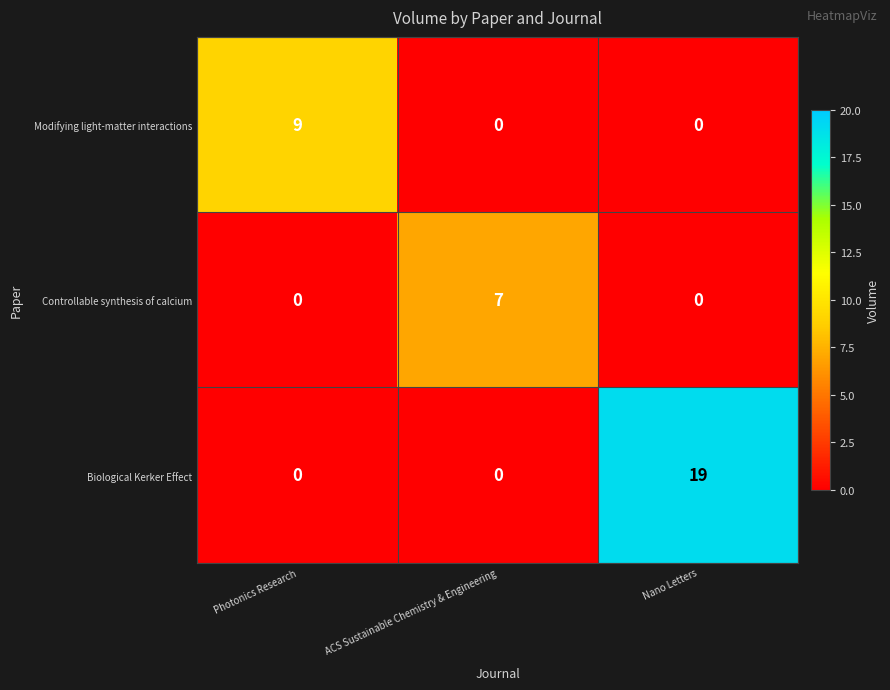

Which series changed the most between Photonics Research and Nano Letters?

Biological Kerker Effect